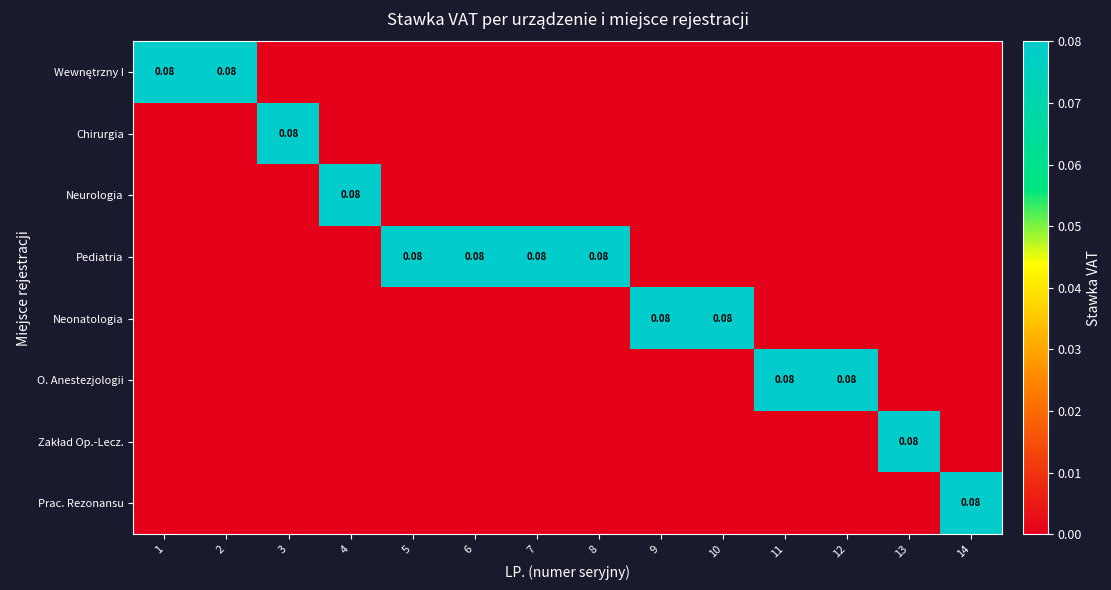

How many positive values does the Zakład Op.-Lecz. series have?

1